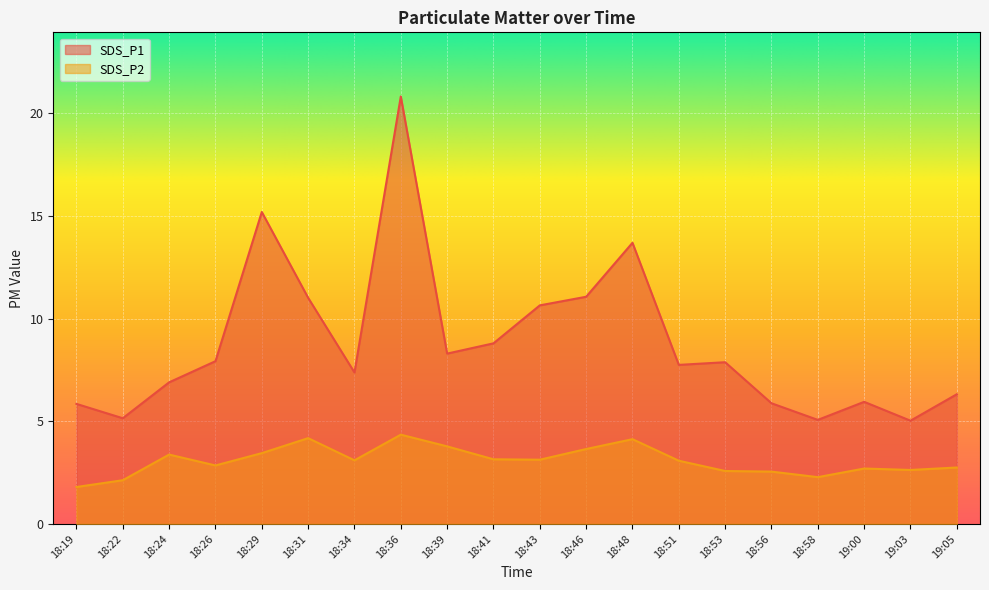

Read the SDS_P1 value at 18:31.

11.0